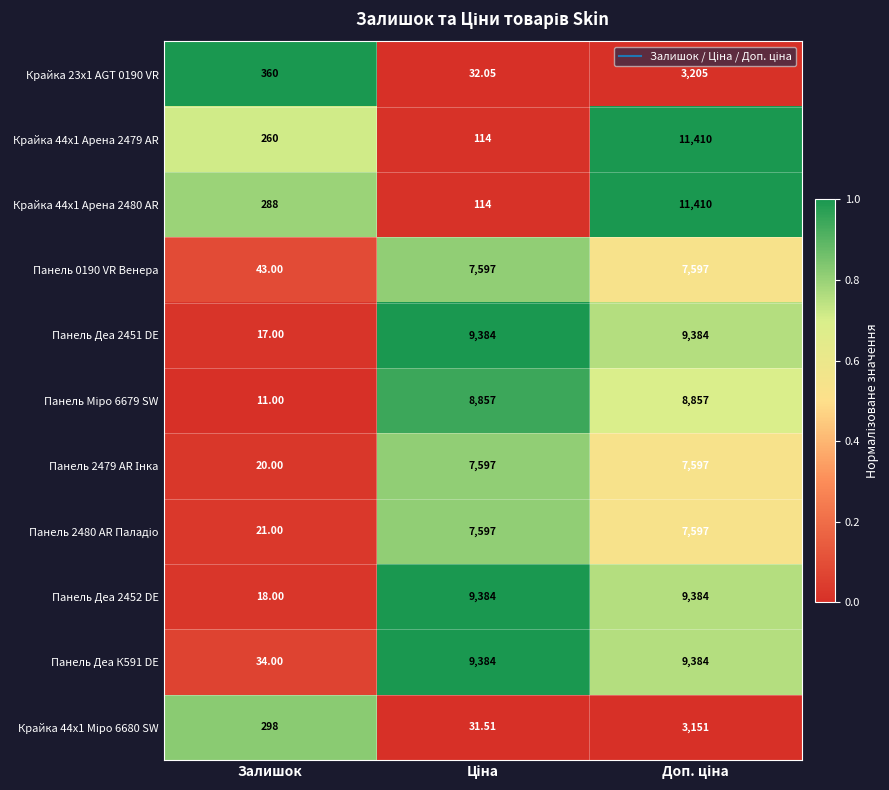

Where is Панель 0190 VR Венера nearest to the value 3820?

Залишок